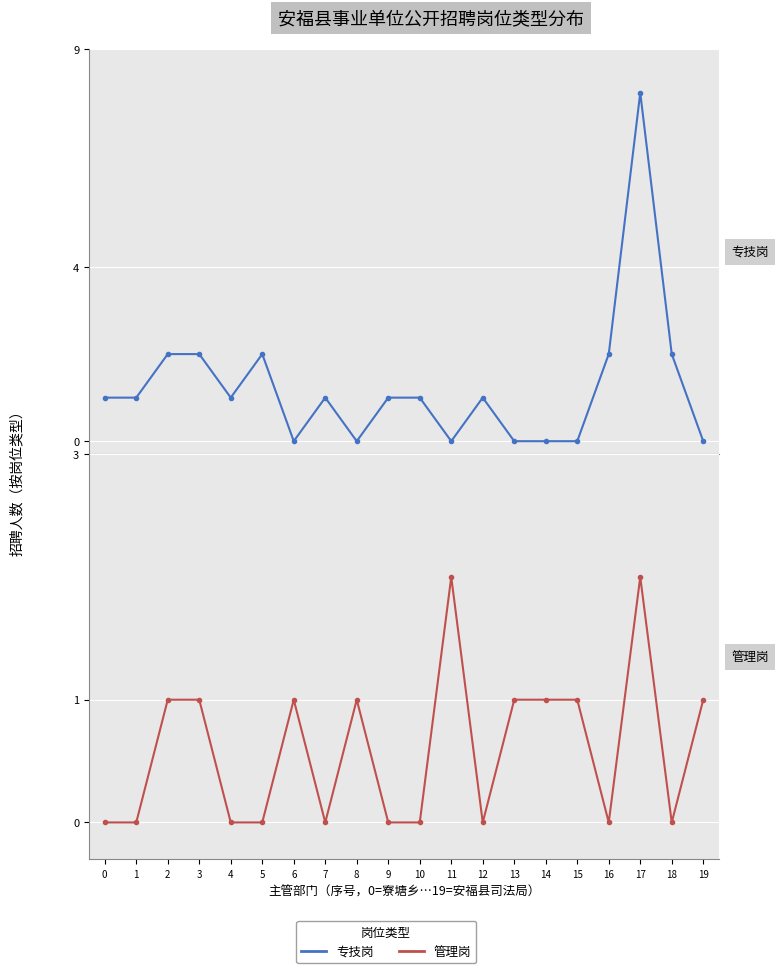

Count the 专技岗 values in the range 0 to 2.

19